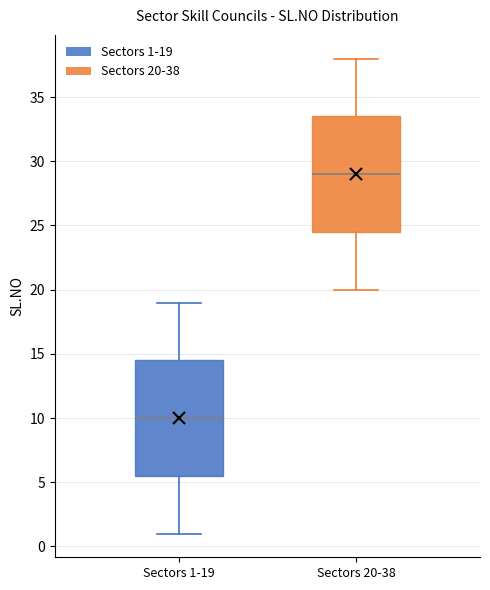

Reading left to right, transcribe this box plot: for each box, give where its median line is, the range the box spans, and where its two whiskers end, as read against the y-axis. The values are not printed on the chart, so give them approximately, as read against the axis.

Sectors 1-19: median 10.0, box 5.5 to 14.5, whiskers 1.0 to 19.0
Sectors 20-38: median 29.0, box 24.5 to 33.5, whiskers 20.0 to 38.0